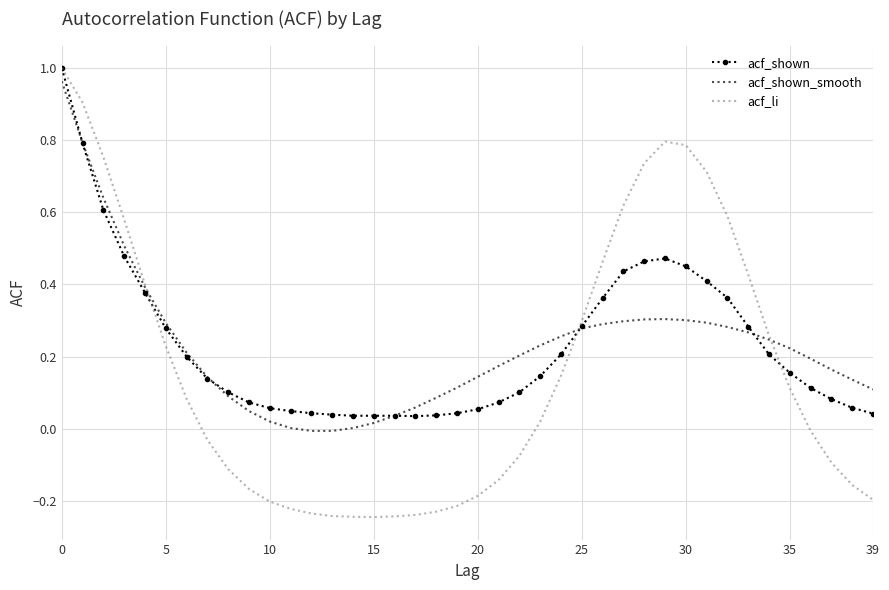

Which series has the widest spread of values?

acf_li